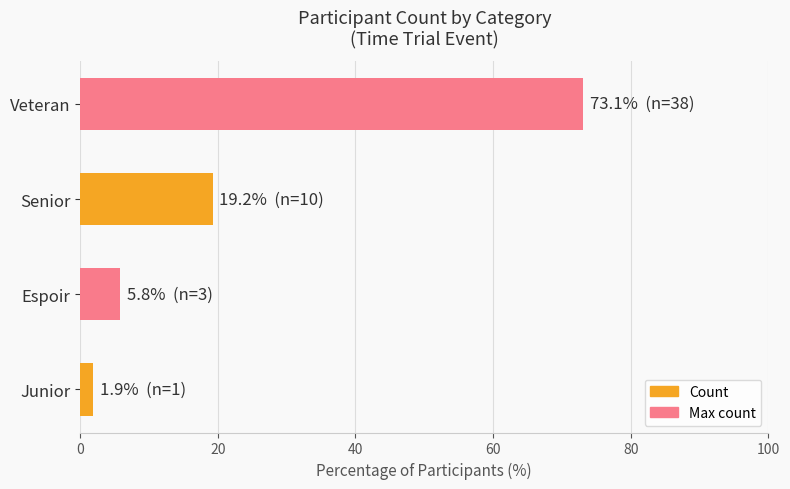

List the labels in order of value, largest first.

Veteran, Senior, Espoir, Junior